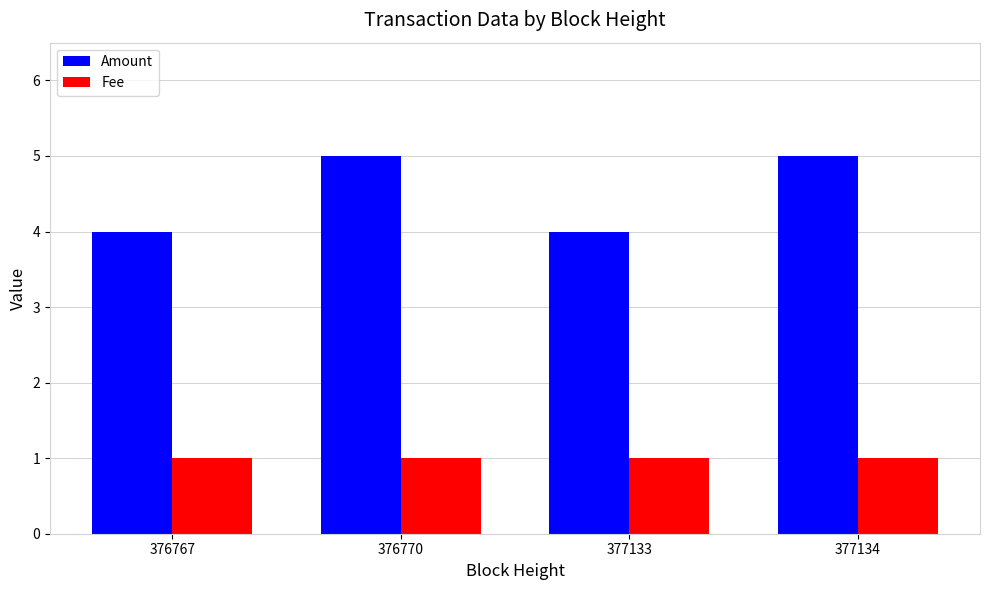

What value does the Amount series have at 376767?

4